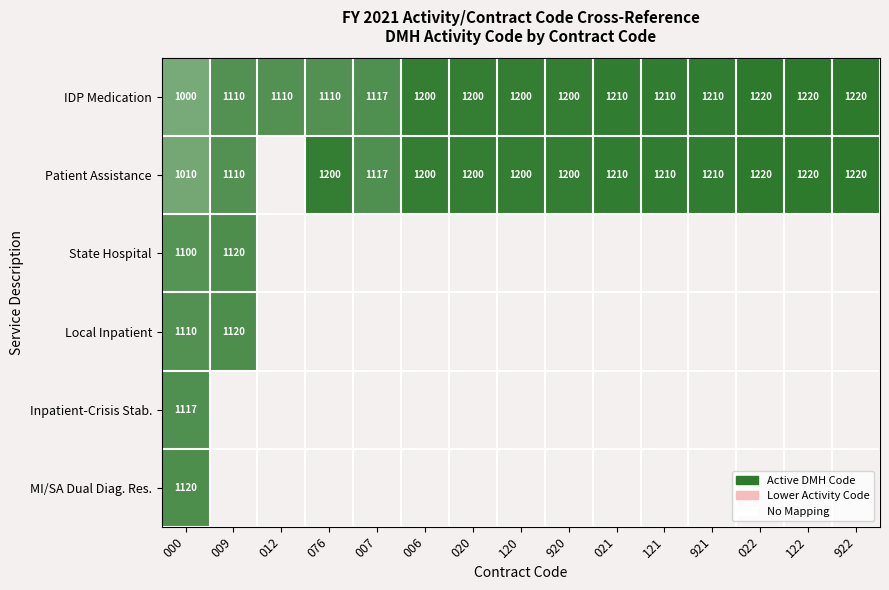

How many data points in IDP Medication are less than 1200?

5